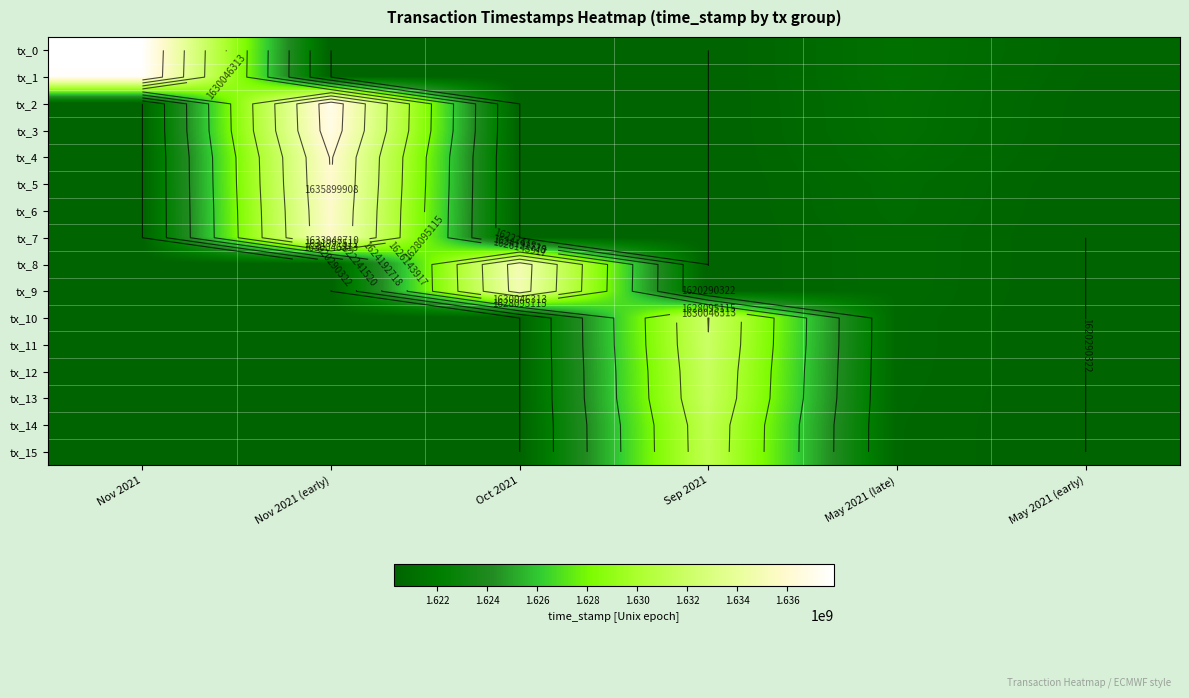

Read the tx_10 value at May 2021 (late).

1620729069